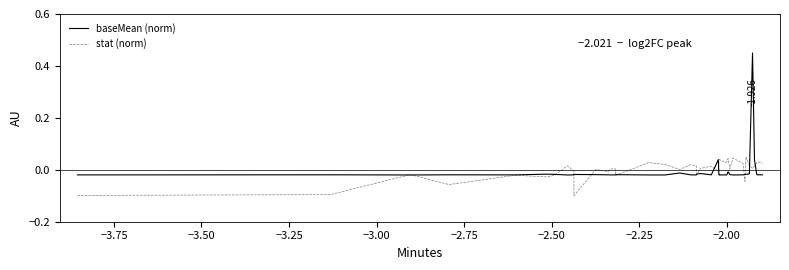

Rank the series by their maximum value, from highest to lowest.

baseMean (norm), stat (norm)